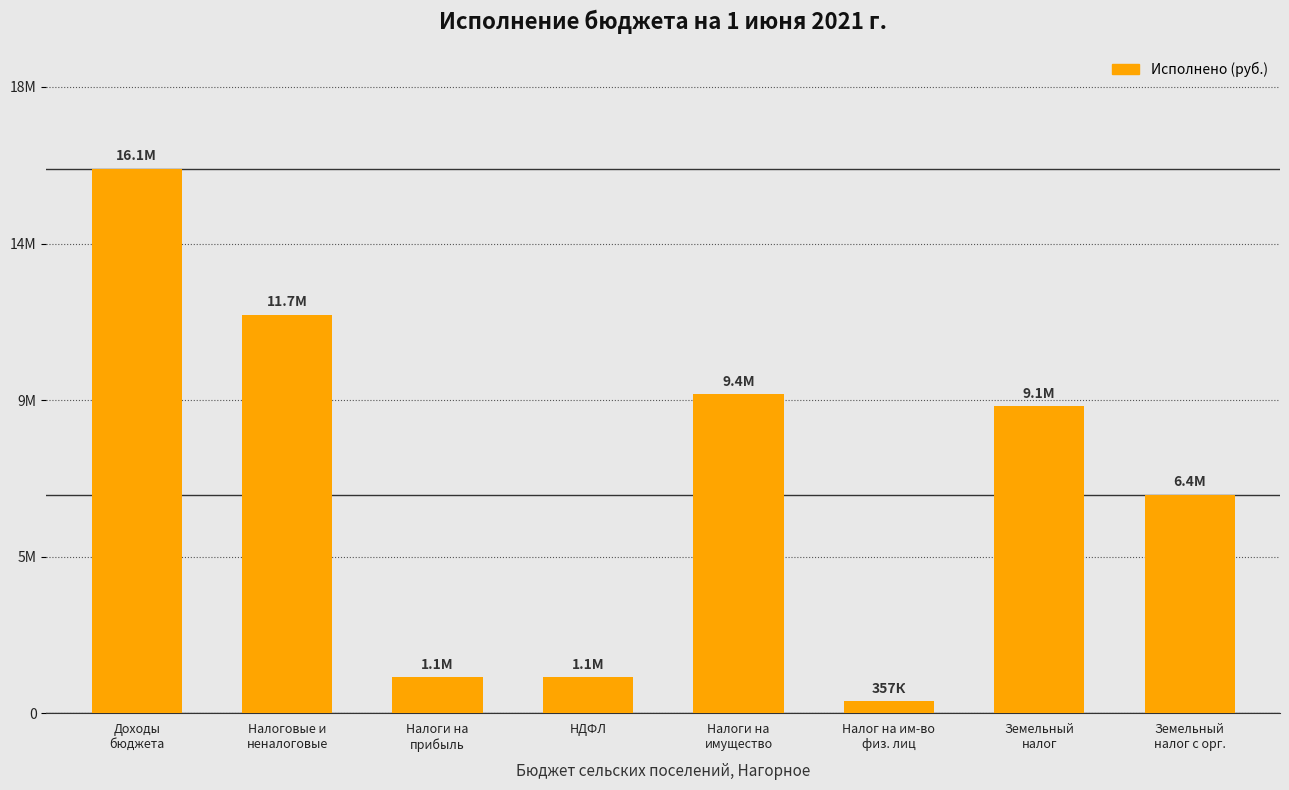

Reading left to right, what are all the values shown in this chart?

Доходы
бюджета=16056433.6	Налоговые и
неналоговые=11745849.7	Налоги на
прибыль=1068466.6	НДФЛ=1068466.6	Налоги на
имущество=9411911.5	Налог на им-во
физ. лиц=356926.6	Земельный
налог=9054984.9	Земельный
налог с орг.=6445781.1